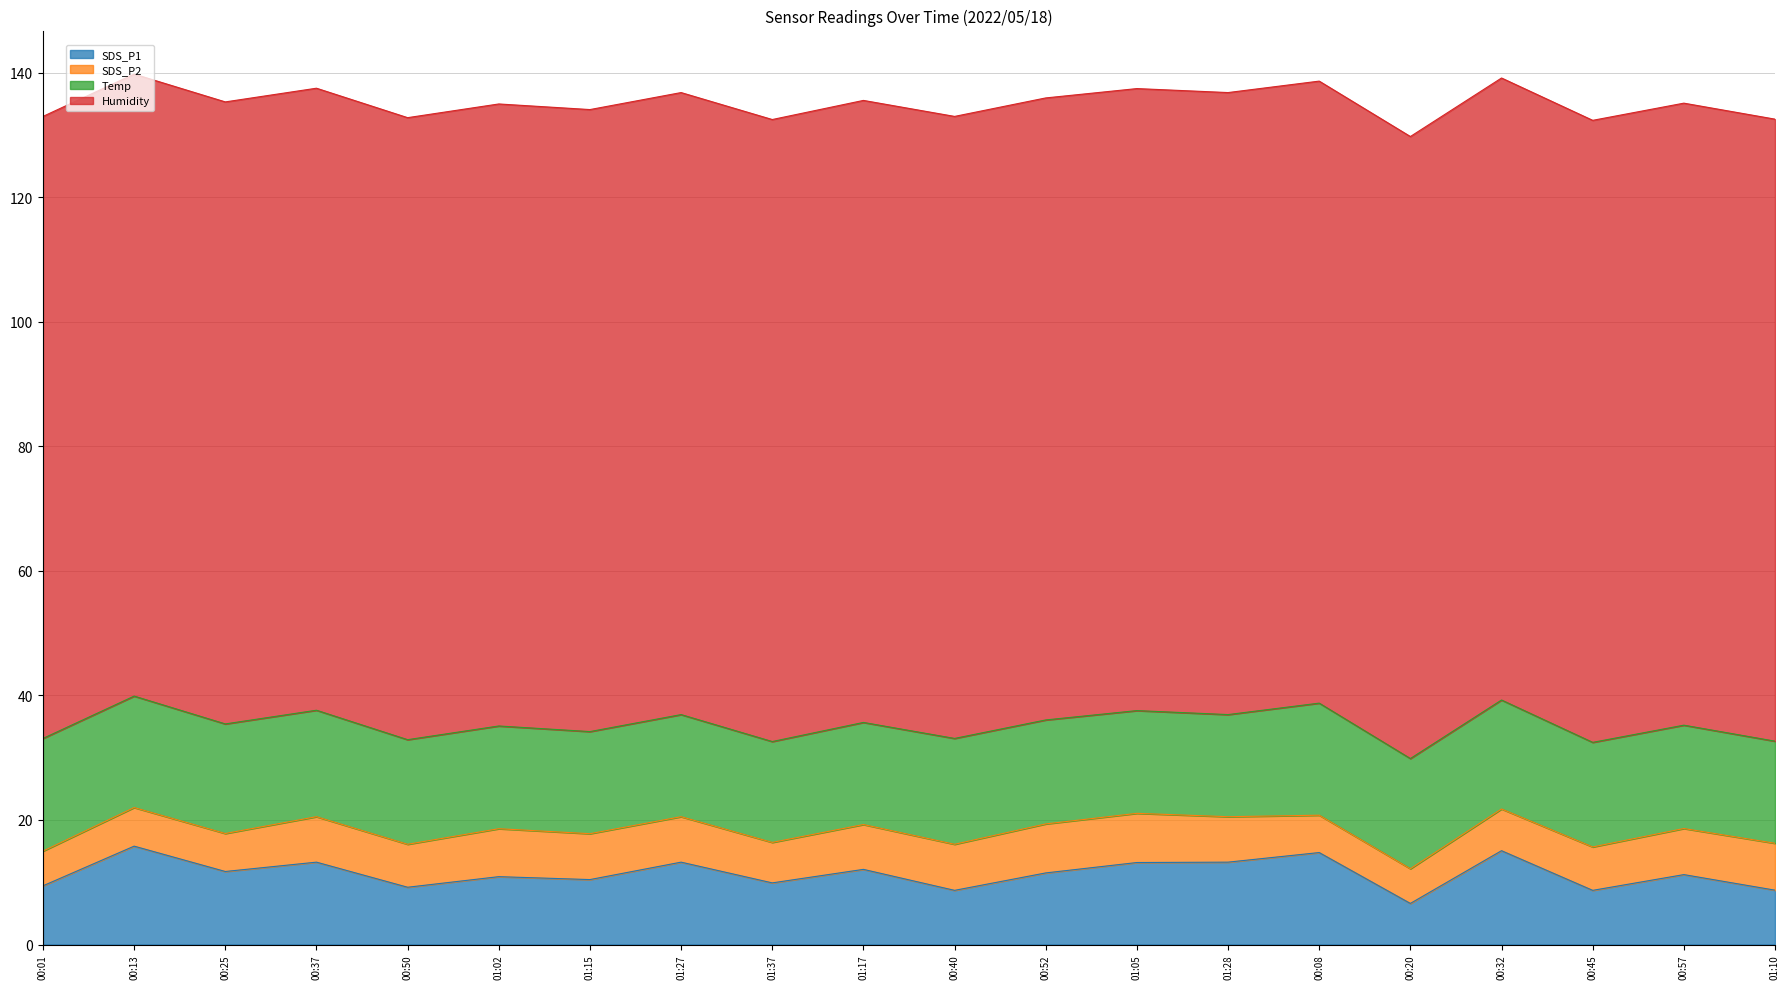

Rank the series by their maximum value, from lowest to highest.

SDS_P2, SDS_P1, Temp, Humidity